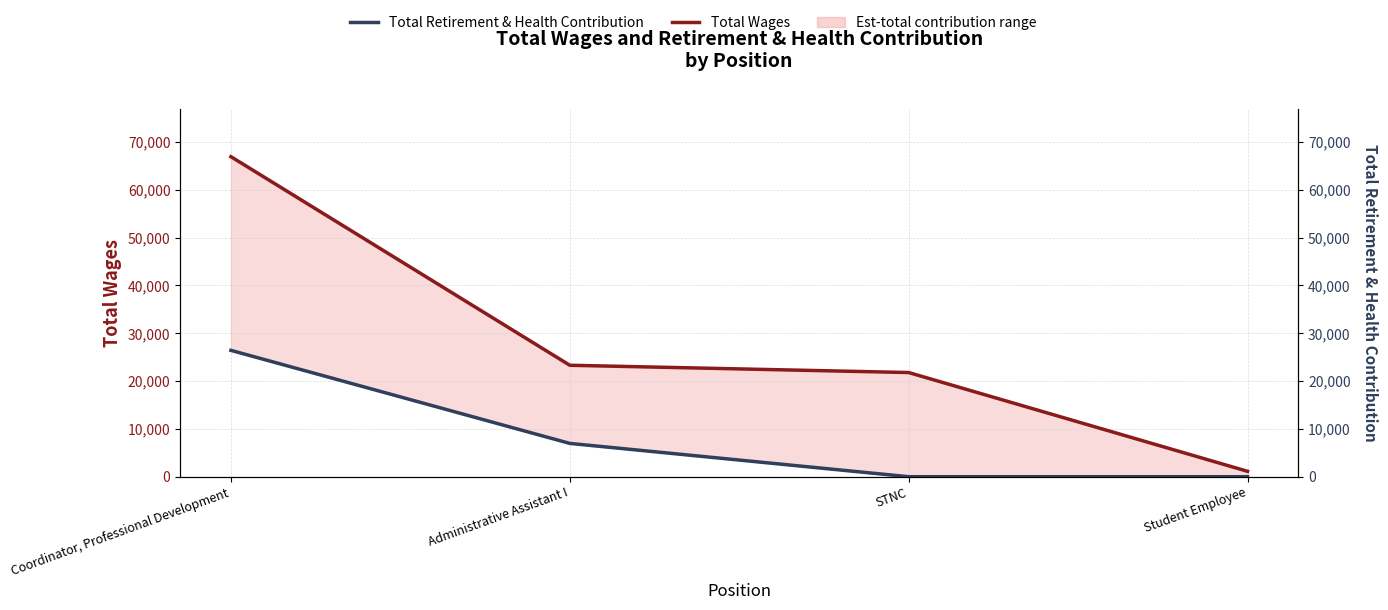

How many lines are shown in the chart?

2